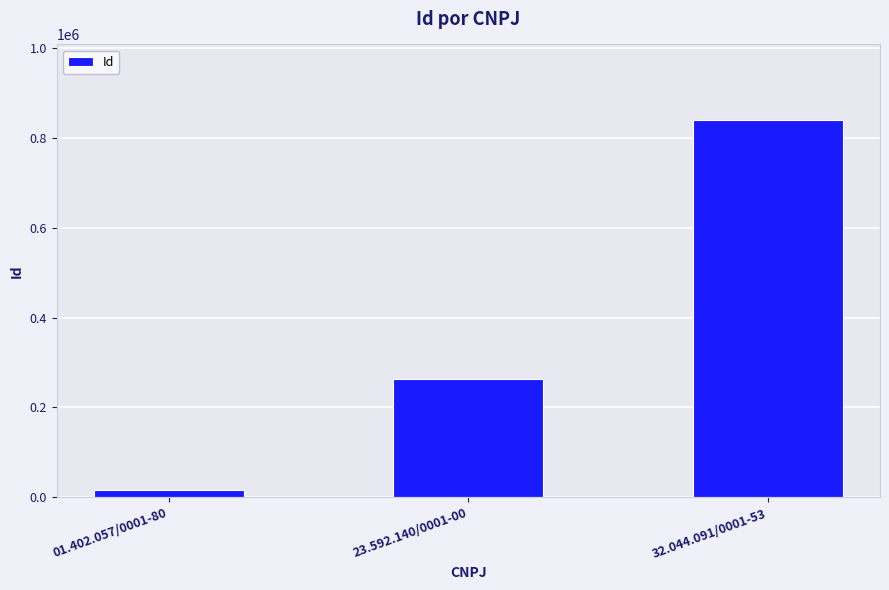

Between 23.592.140/0001-00 and 32.044.091/0001-53, which is larger?

32.044.091/0001-53